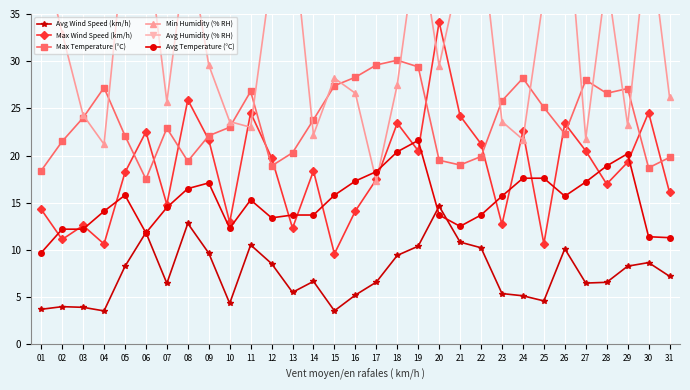

Reading left to right, what are all the values shown in this chart?

Avg Wind Speed (km/h): 01=3.7	02=4.0	03=3.9	04=3.5	05=8.3	06=11.8	07=6.5	08=12.8	09=9.7	10=4.3	11=10.5	12=8.6	13=5.5	14=6.7	15=3.5	16=5.2	17=6.6	18=9.4	19=10.4	20=14.6	21=10.8	22=10.2	23=5.4	24=5.1	25=4.6	26=10.1	27=6.5	28=6.6	29=8.3	30=8.7	31=7.2
Max Wind Speed (km/h): 01=14.3	02=11.1	03=12.6	04=10.6	05=18.2	06=22.5	07=14.8	08=25.9	09=21.7	10=12.9	11=24.5	12=19.8	13=12.3	14=18.4	15=9.6	16=14.1	17=17.5	18=23.4	19=20.5	20=34.2	21=24.2	22=21.2	23=12.7	24=22.6	25=10.7	26=23.4	27=20.5	28=17.0	29=19.3	30=24.6	31=16.1
Max Temperature (°C): 01=18.4	02=21.5	03=24.0	04=27.2	05=22.1	06=17.5	07=22.9	08=19.4	09=22.1	10=23.0	11=26.8	12=18.9	13=20.3	14=23.8	15=27.4	16=28.3	17=29.6	18=30.1	19=29.4	20=19.5	21=19.0	22=19.9	23=25.8	24=28.2	25=25.1	26=22.3	27=28.0	28=26.6	29=27.1	30=18.7	31=19.8
Min Humidity (% RH): 01=42.0	02=33.0	03=24.3	04=21.2	05=43.4	06=43.8	07=25.7	08=42.7	09=29.6	10=23.6	11=23.0	12=39.3	13=43.9	14=22.2	15=28.2	16=26.6	17=17.3	18=27.5	19=43.6	20=29.5	21=39.7	22=43.3	23=23.6	24=21.7	25=37.0	26=48.8	27=21.8	28=38.9	29=23.2	30=44.1	31=26.2
Avg Humidity (% RH): 01=70.5	02=67.1	03=64.5	04=62.1	05=58.3	06=65.1	07=53.8	08=64.6	09=66.7	10=62.4	11=61.3	12=65.1	13=67.9	14=63.1	15=65.1	16=63.3	17=56.1	18=50.3	19=60.6	20=52.4	21=58.6	22=63.1	23=59.9	24=59.4	25=72.8	26=72.2	27=57.7	28=69.0	29=56.8	30=72.9	31=62.7
Avg Temperature (°C): 01=9.7	02=12.2	03=12.2	04=14.1	05=15.8	06=11.8	07=14.5	08=16.5	09=17.1	10=12.3	11=15.3	12=13.4	13=13.7	14=13.7	15=15.8	16=17.3	17=18.3	18=20.4	19=21.6	20=13.7	21=12.5	22=13.7	23=15.7	24=17.6	25=17.6	26=15.7	27=17.2	28=18.9	29=20.2	30=11.4	31=11.3